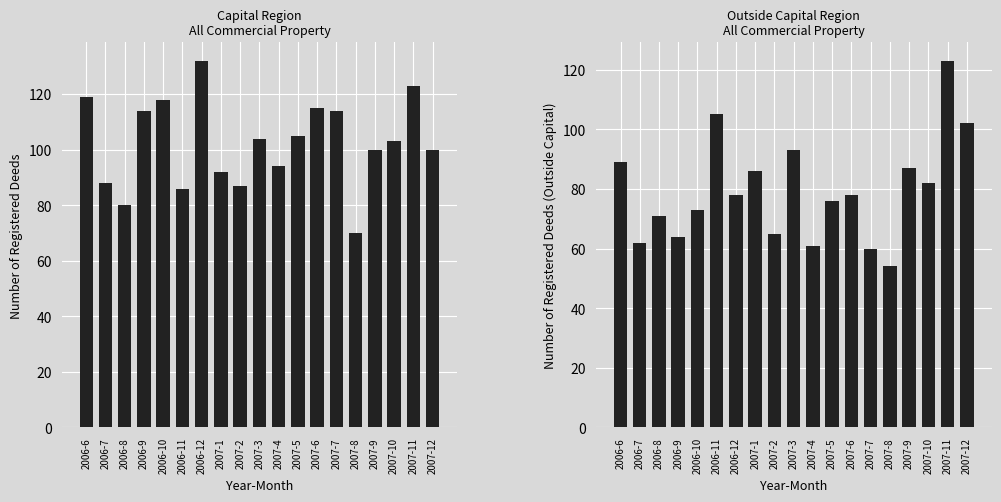

At which label is Outside Capital Count closest to 88?

2006-6